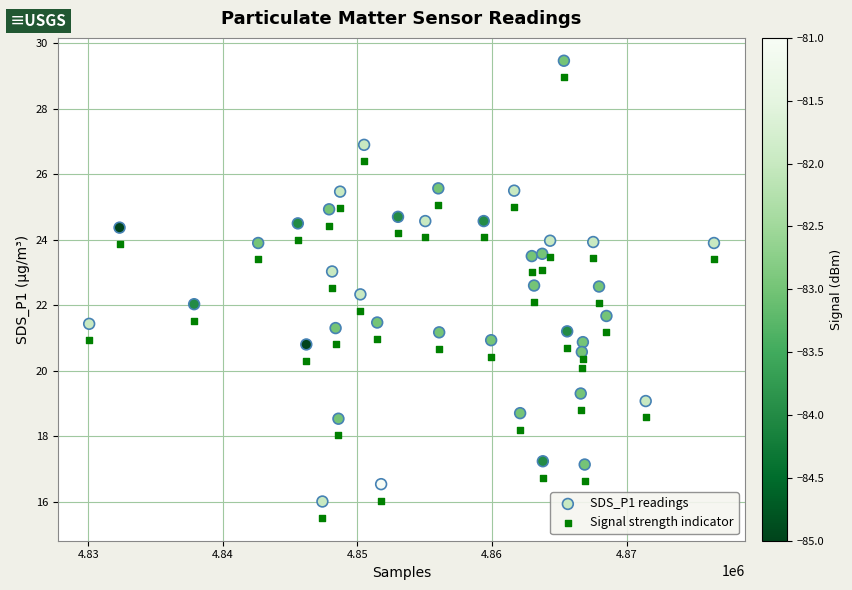

Across all data points, what is the range of X values (max minus min)?

46442.0